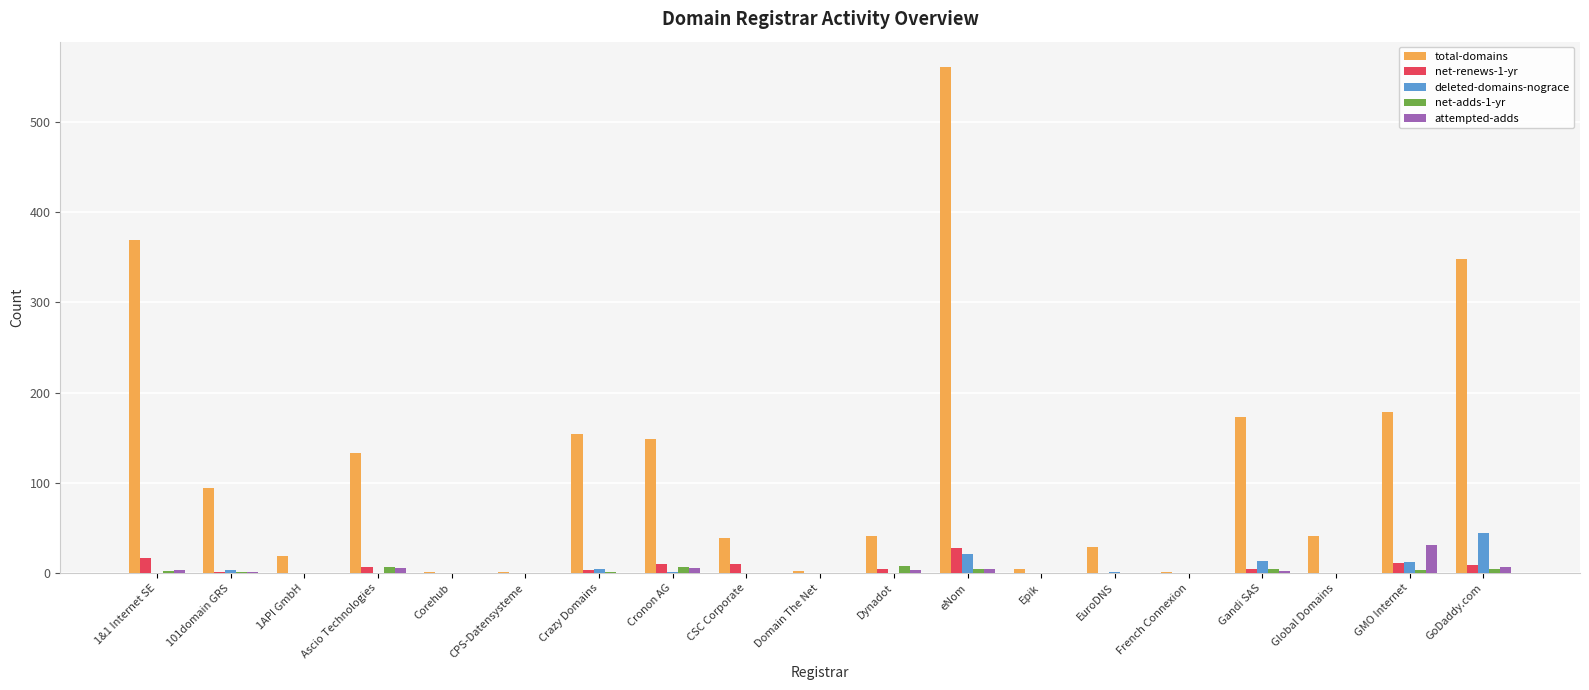

What is the maximum value for deleted-domains-nograce?

44